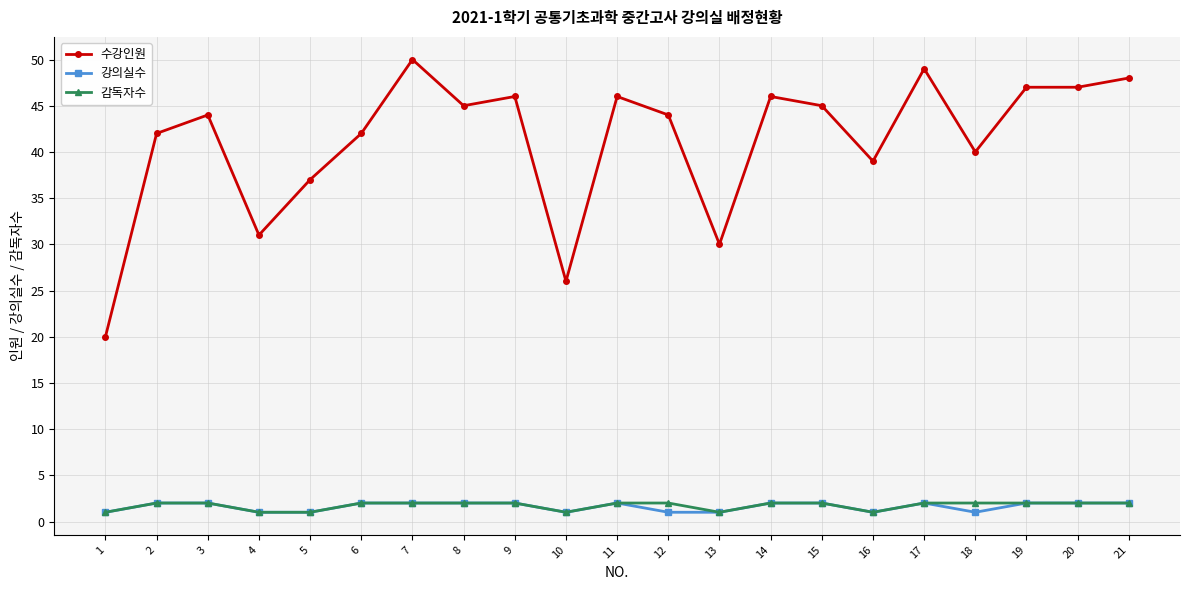

What is the total value across all series at 10?

28